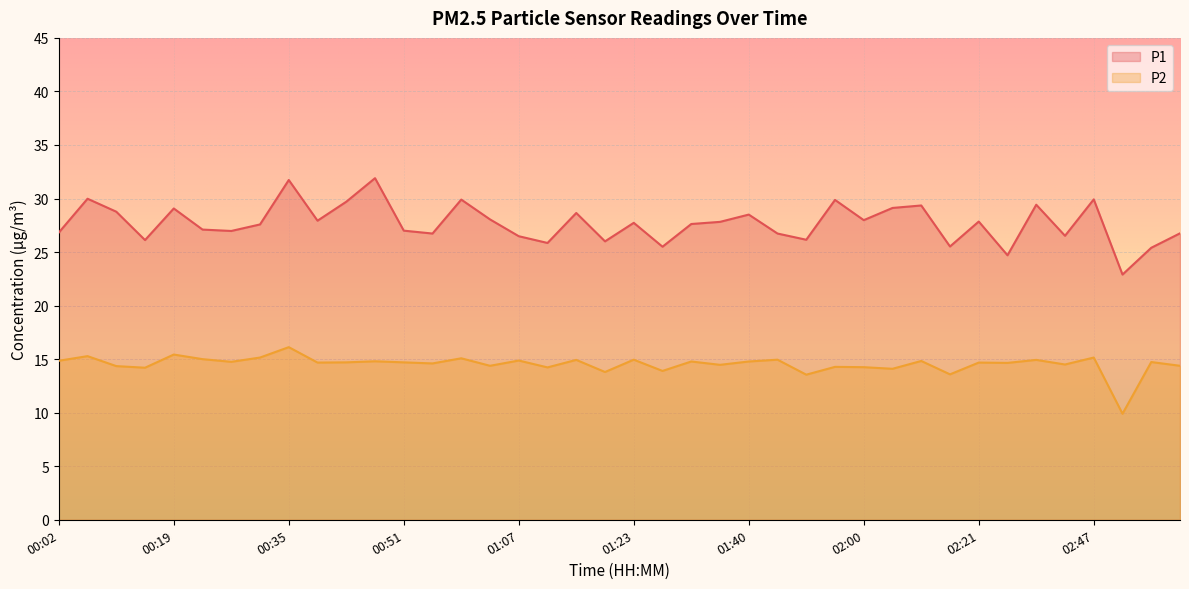

What is the label of the 10th point from the left?

00:39